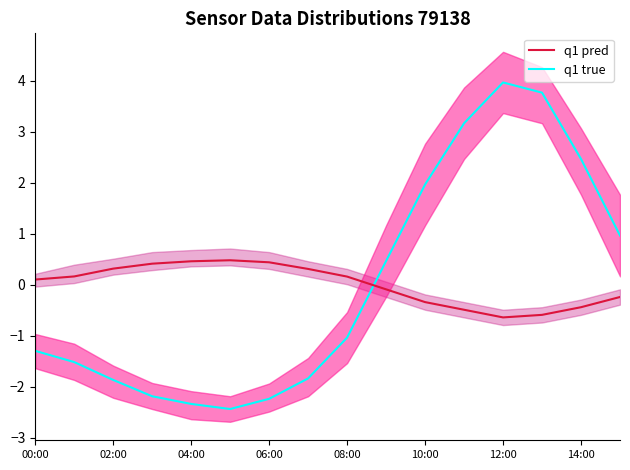

Reading left to right, transcribe all the data shown in this chart.

q1 true: -1.3	-1.5	-1.9	-2.2	-2.3	-2.4	-2.2	-1.8	-1.0	0.5	2.0	3.2	4.0	3.8	2.5	1.0
q1 pred: 0.1	0.2	0.3	0.4	0.5	0.5	0.4	0.3	0.2	-0.1	-0.3	-0.5	-0.6	-0.6	-0.4	-0.2